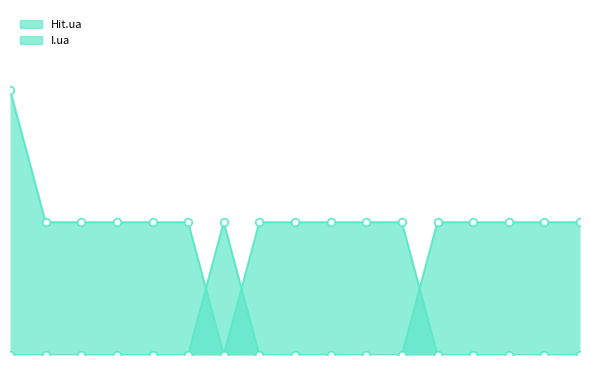

At how many categories does at least one series exceed 0?

17